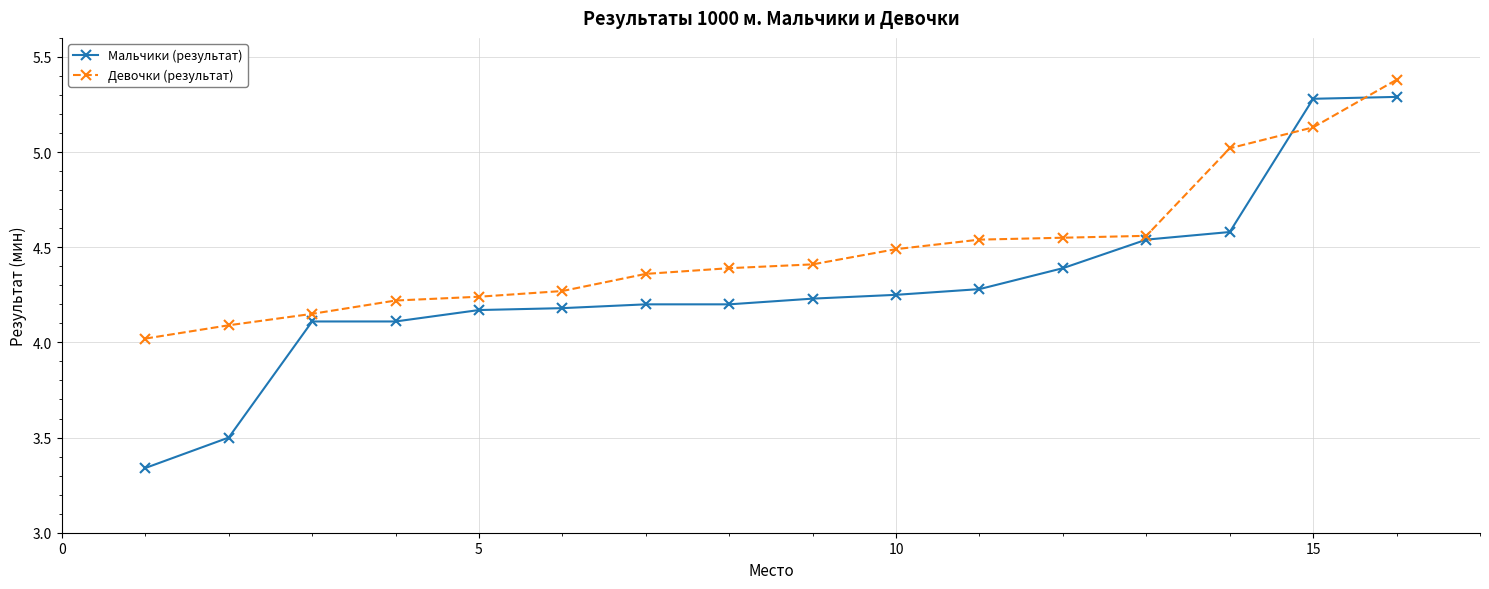

Which series has the largest total across all categories?

Девочки (результат)